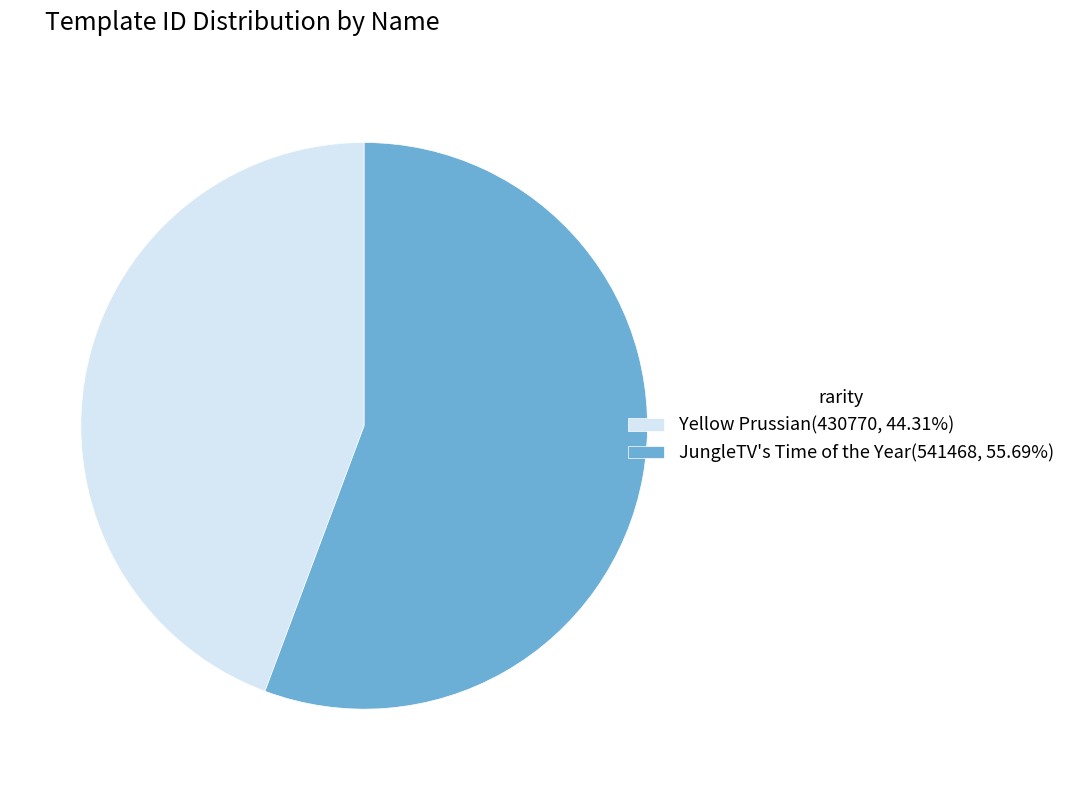

Between Yellow Prussian and JungleTV's Time of the Year, which is larger?

JungleTV's Time of the Year